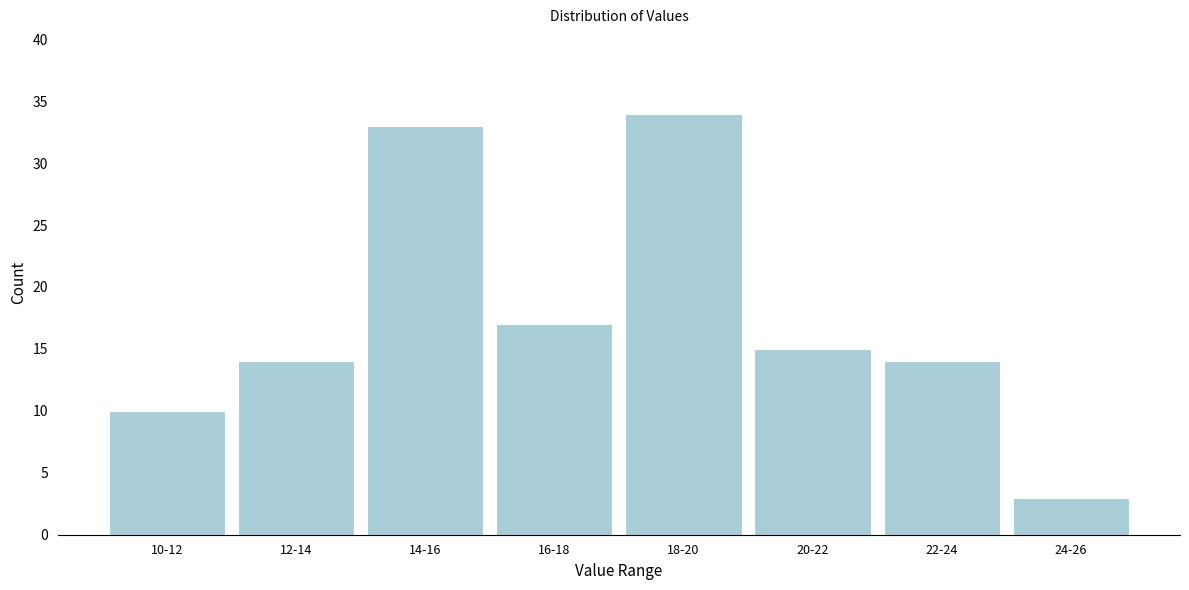

Reading right to left, what are all the values shown in this chart?

3	14	15	34	17	33	14	10